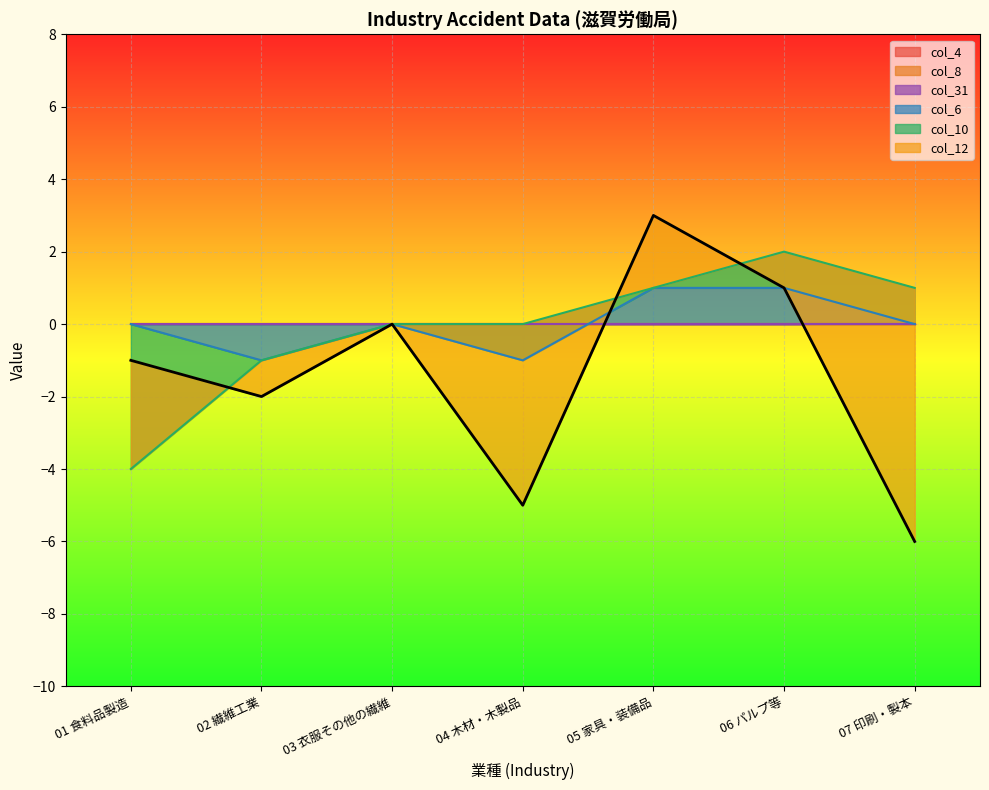

True or false: col_10 and col_31 cross at least once.

False